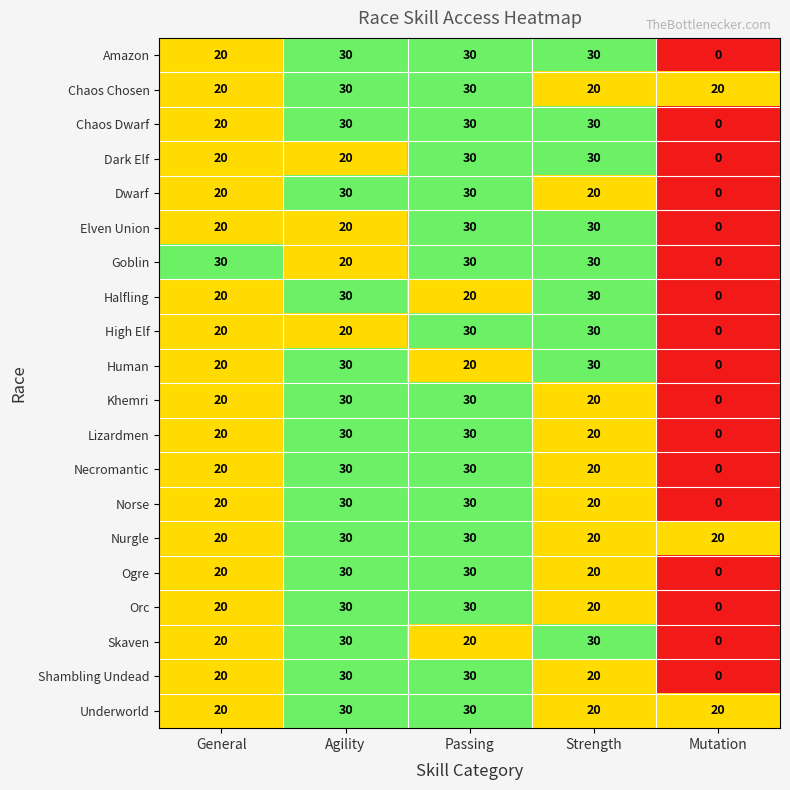

What is the sum of the Chaos Dwarf values at Mutation and Agility?

30